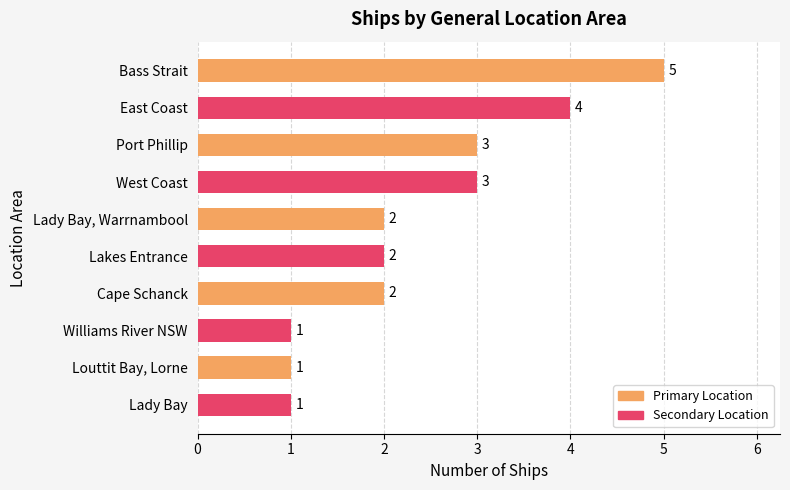

The value at Lady Bay is 1. True or false?

True